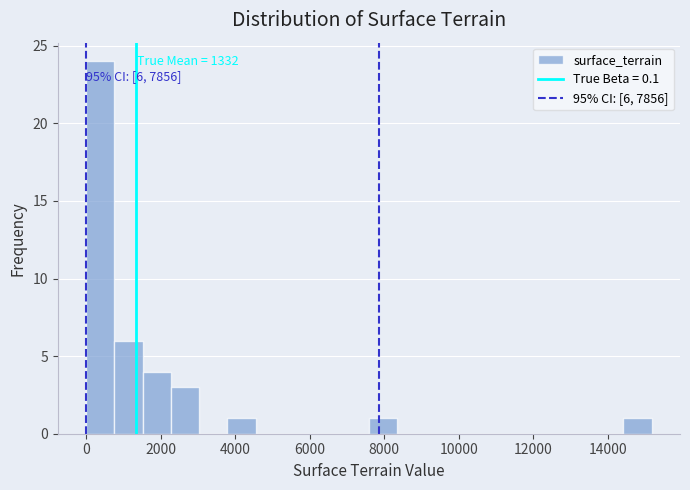

Around what value on the x-axis is the tallest bar? Give the approximate position of its centre, as read against the axis.

400